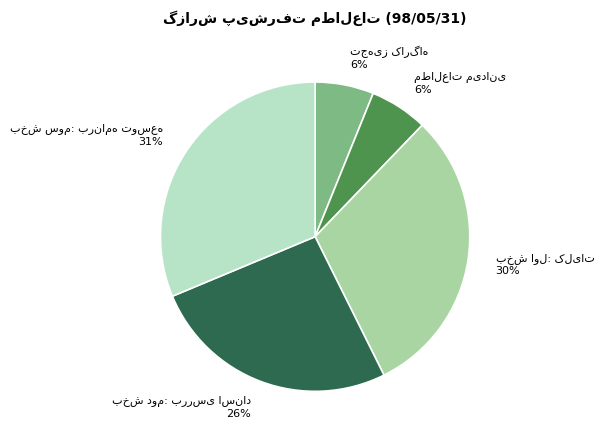

Is there a majority slice in this chart?

No